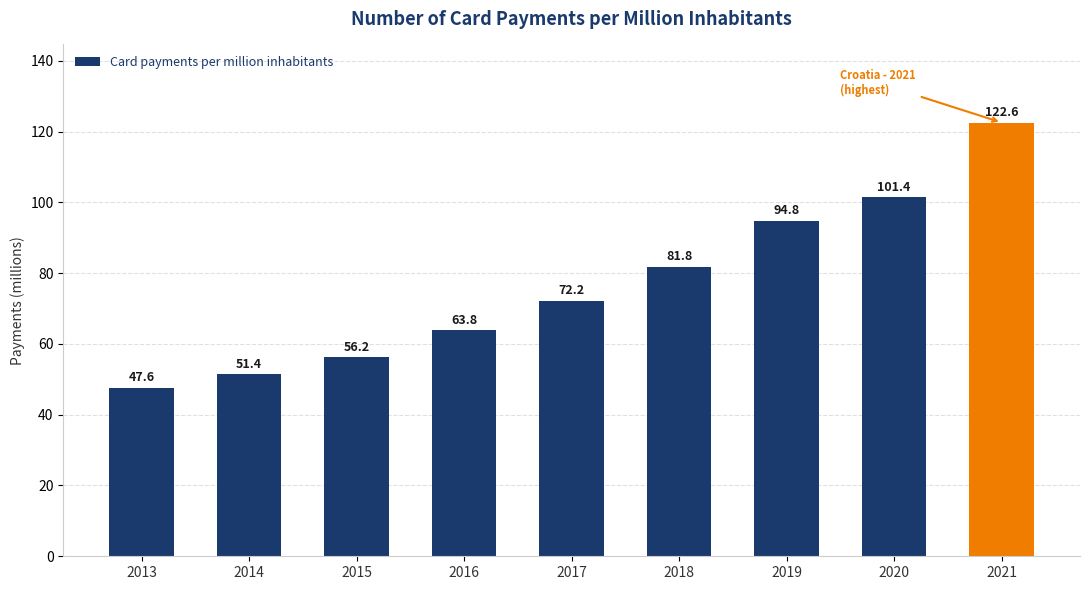

Which label corresponds to the smallest value in the chart?

2013